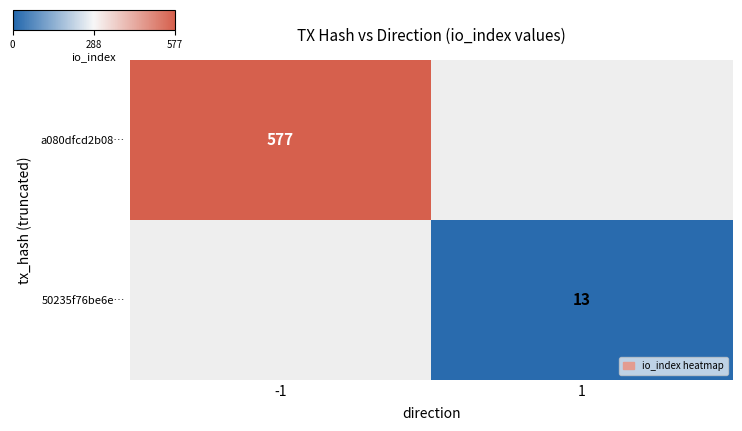

Is it true that a080dfcd2b08… equals 237 at -1?

False